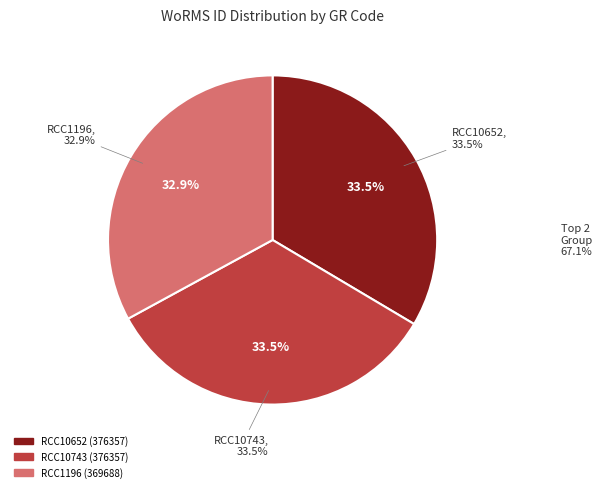

Does RCC10652 represent more than half of the total?

No